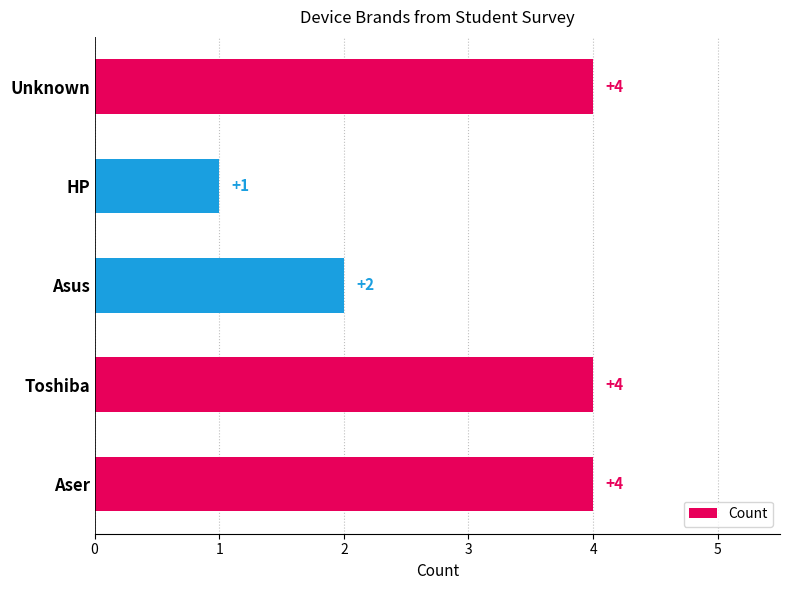

Reading bottom to top, transcribe all the data shown in this chart.

Aser=4	Toshiba=4	Asus=2	HP=1	Unknown=4